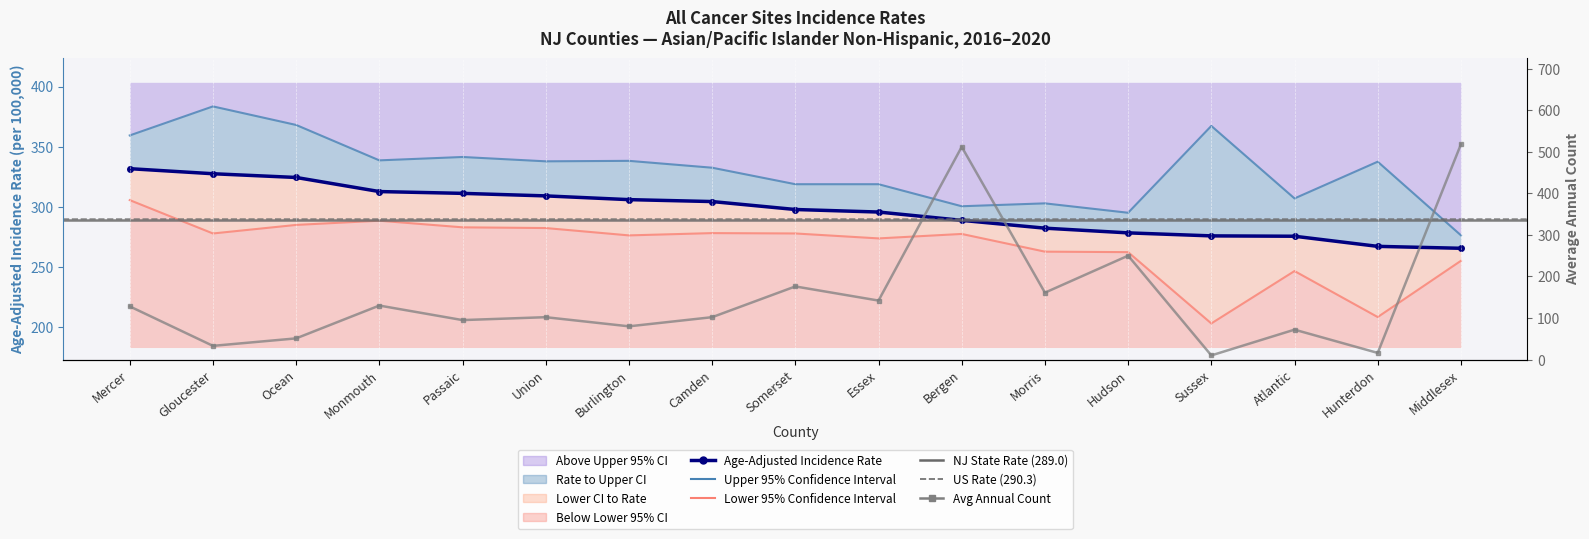

What is the label of the 12th point from the left?

Morris